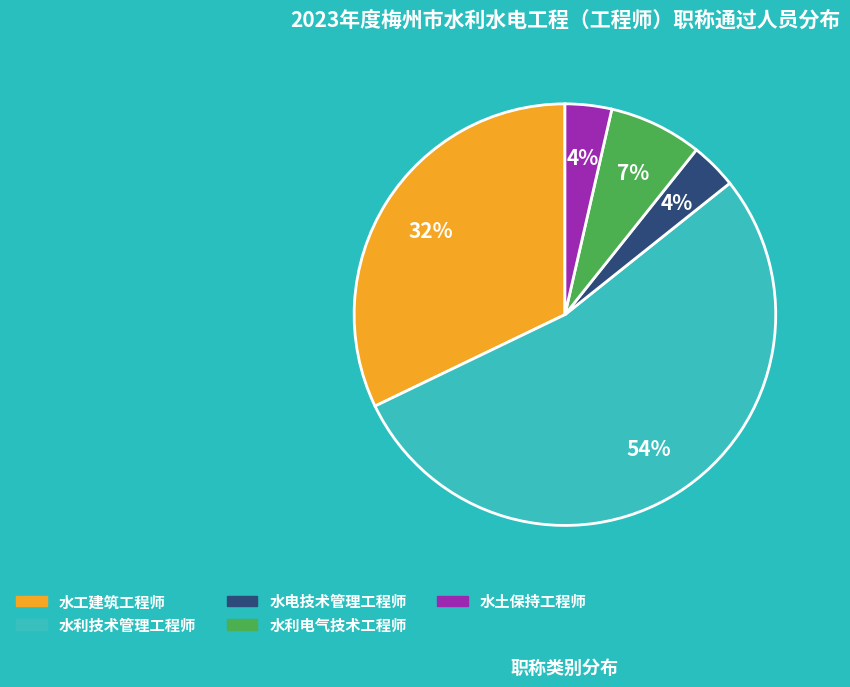

Which category has the biggest portion of the pie?

水利技术管理工程师